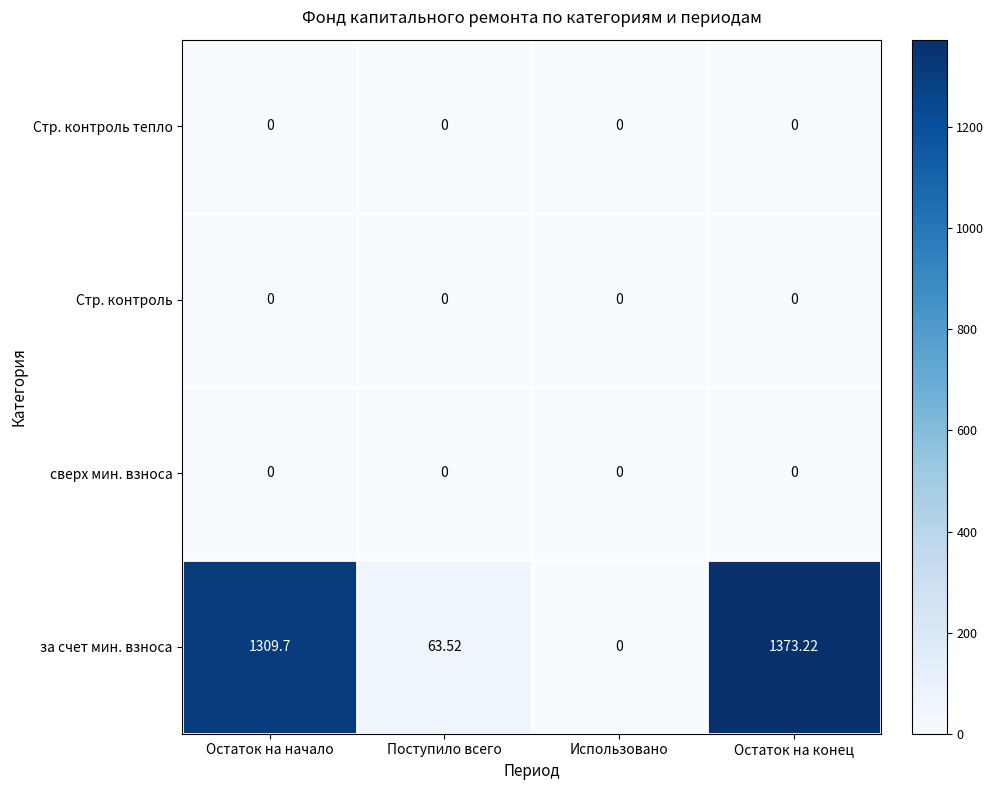

At how many categories does at least one series exceed 314?

2